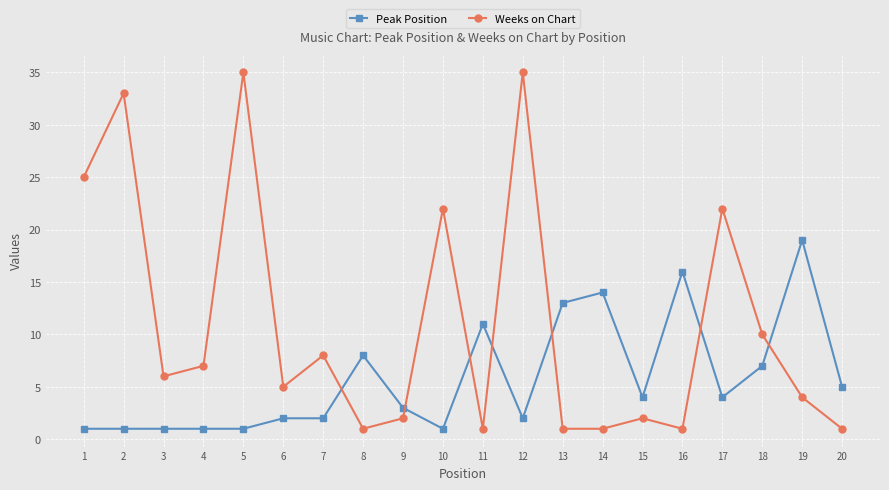

What is the highest value of the Peak Position series?

19